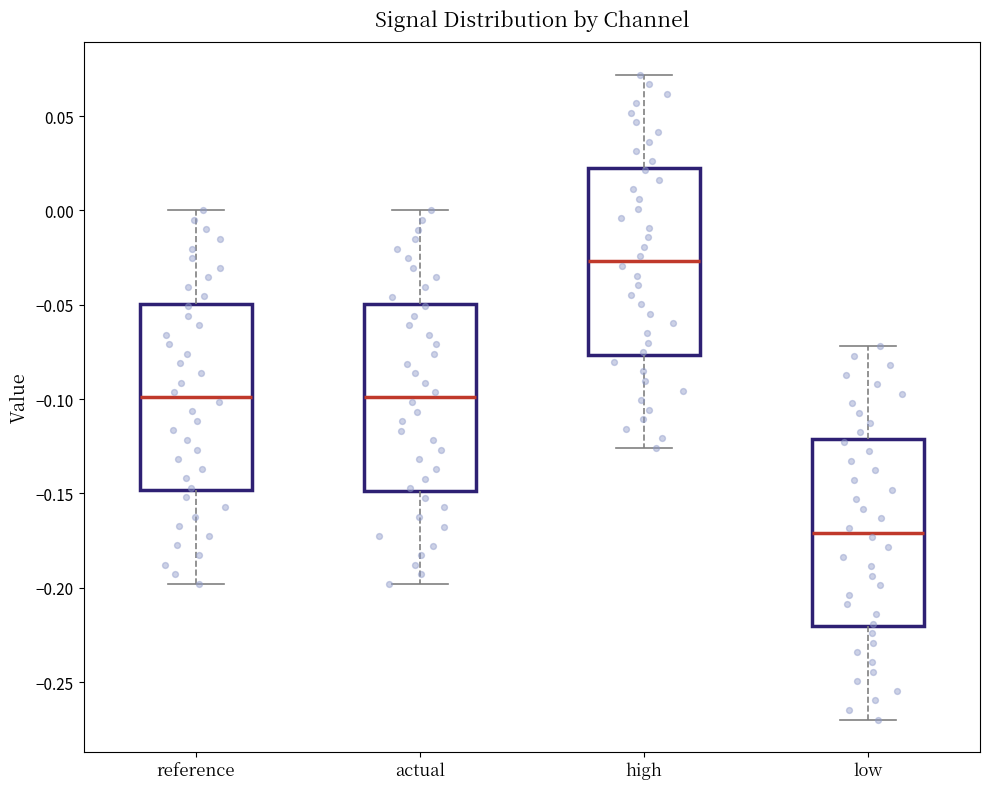

Where does the lower whisker of the box for actual end on the y-axis? The values are not printed on the chart, so give them approximately, as read against the axis.

-0.200